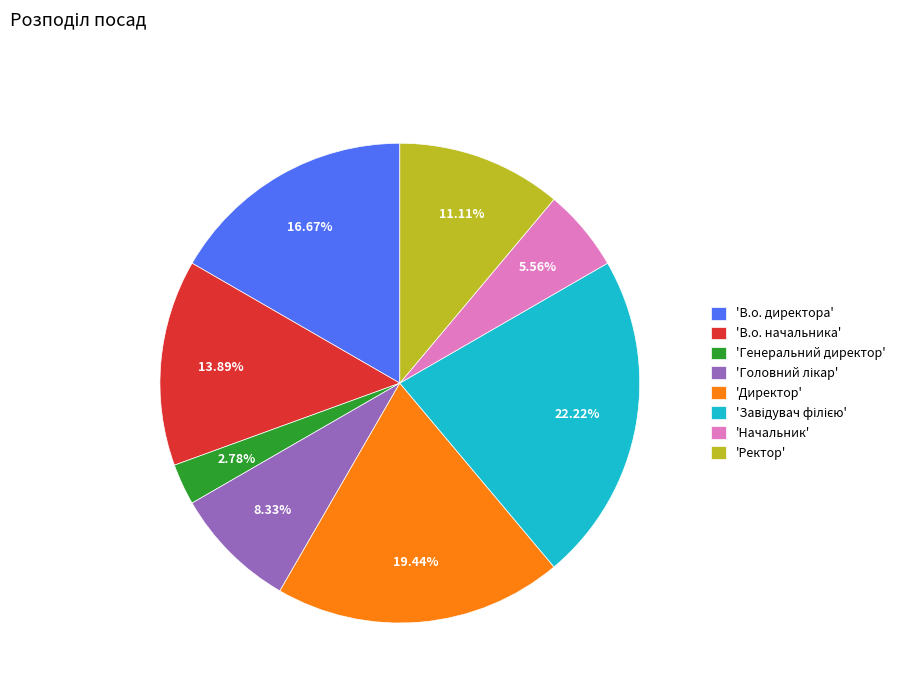

Between 'Ректор' and 'В.о. директора', which is larger?

'В.о. директора'